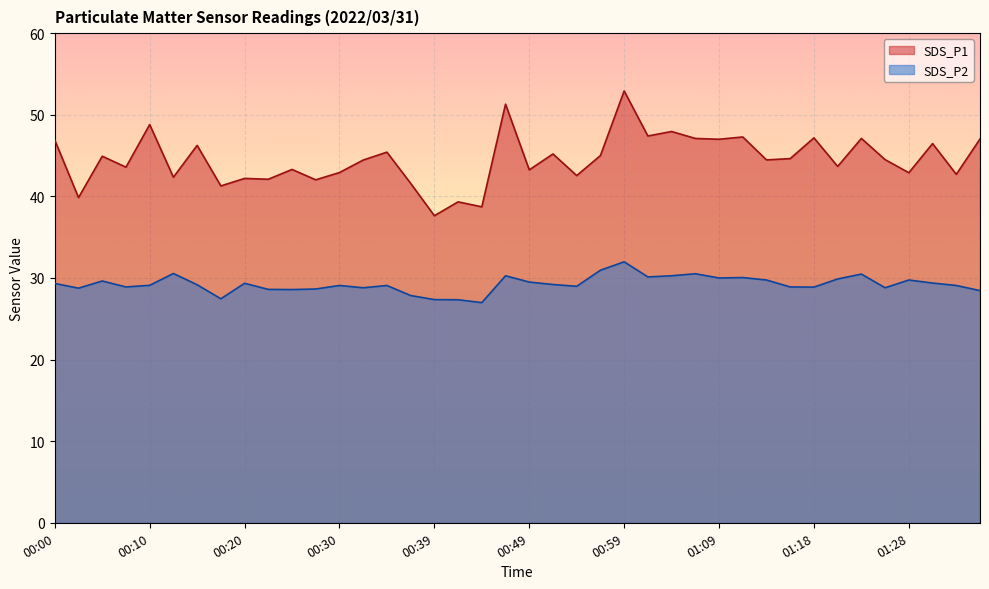

What is the sum of all SDS_P2 values?

1169.7